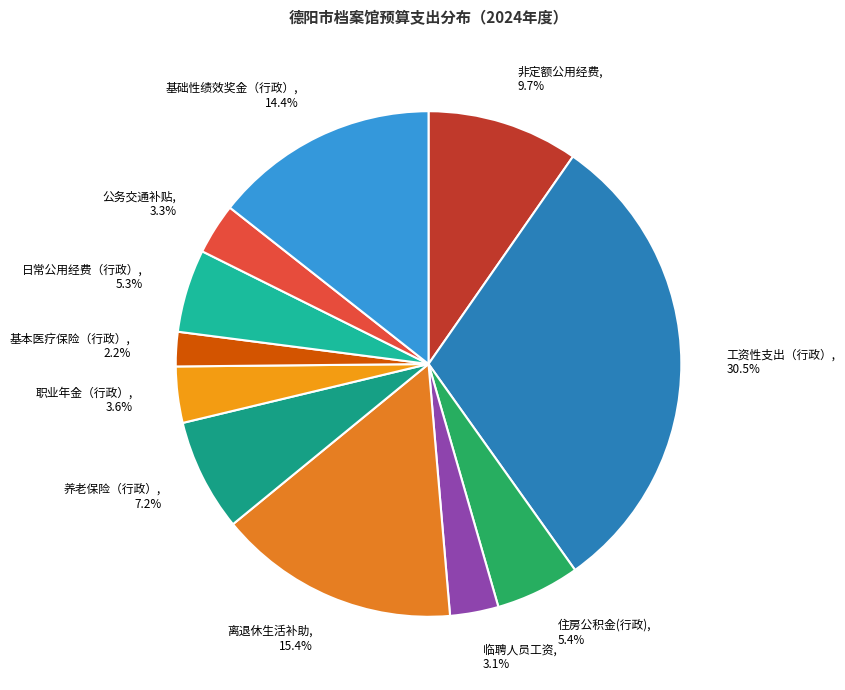

Which has a higher value, 住房公积金(行政) or 公务交通补贴?

住房公积金(行政)